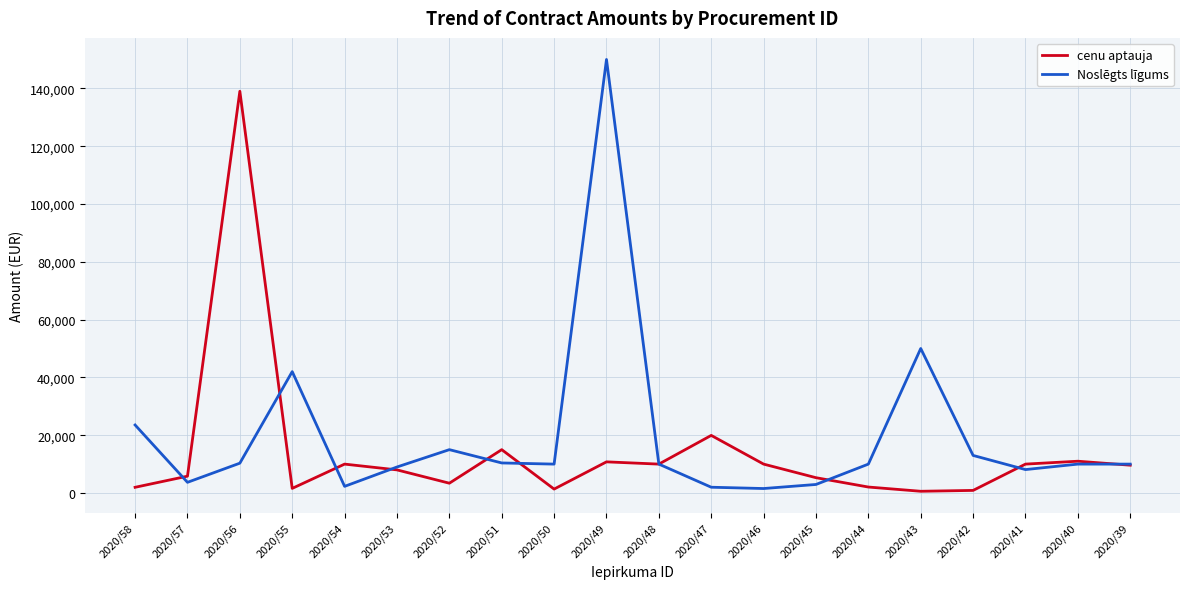

What is the spread (max minus min) of values at 2020/57?

2127.9